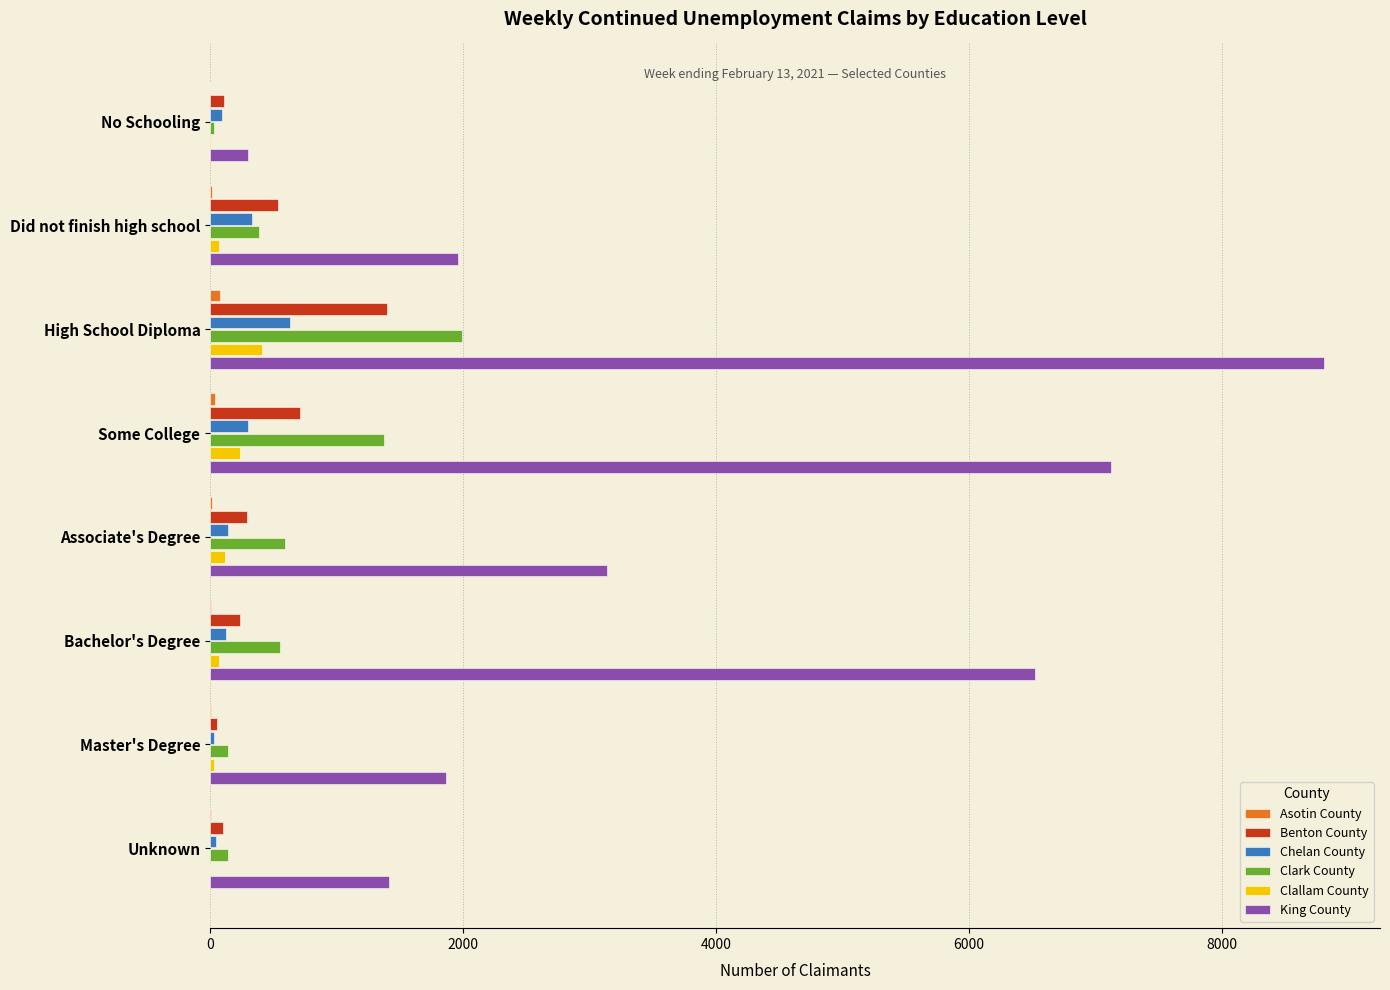

Is the value of King County at No Schooling greater than the value of Clallam County at Master's Degree?

Yes